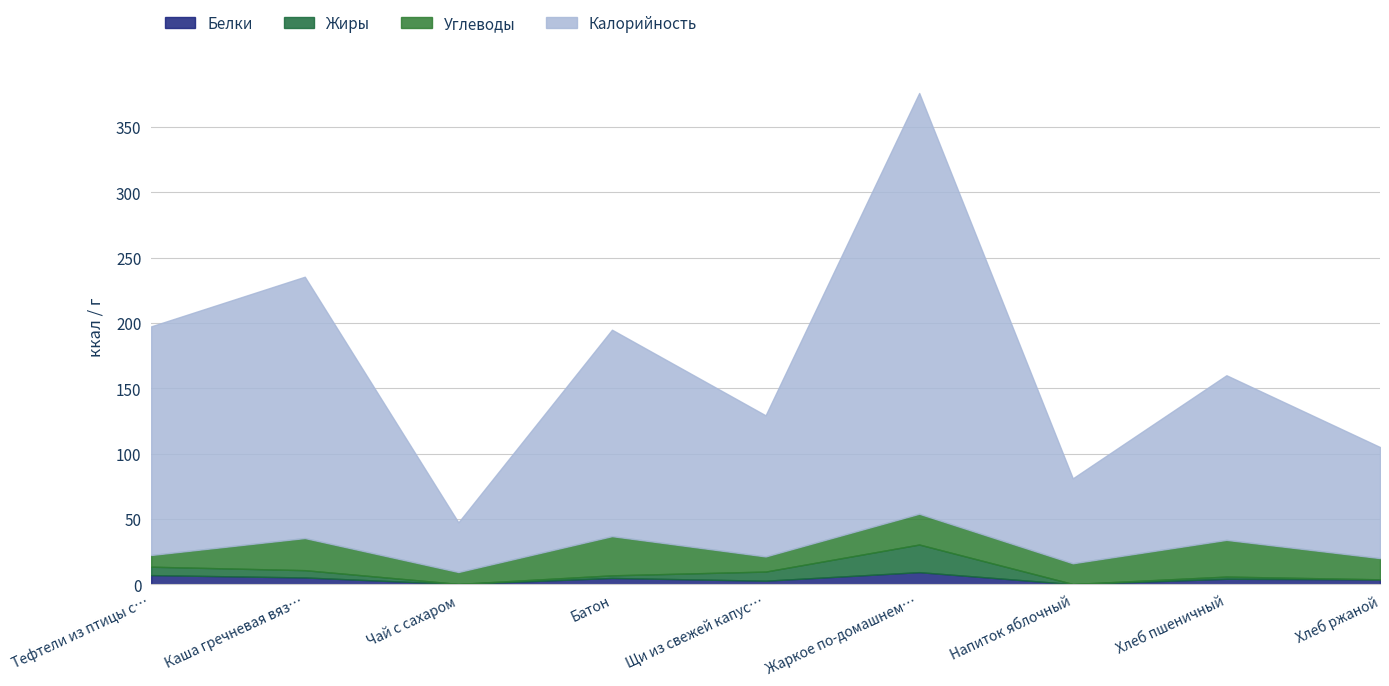

True or false: Углеводы and Калорийность intersect in this chart.

False